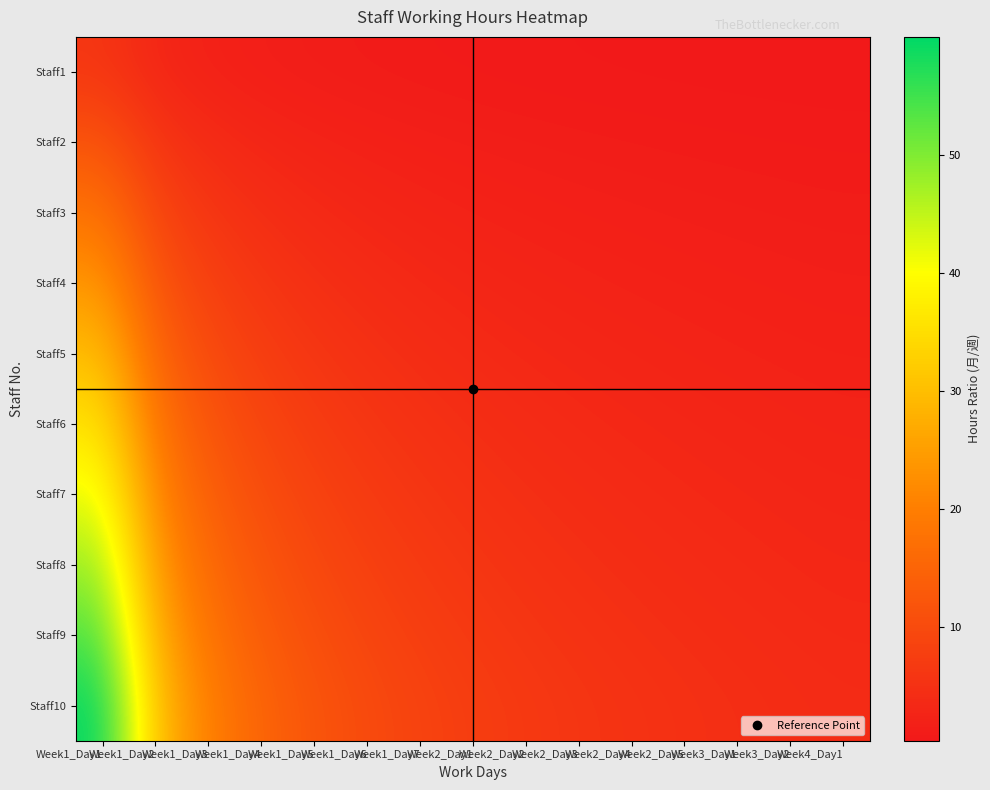

Reading left to right, what are all the values shown in this chart?

Staff1: Week1_Day1=6.0	Week1_Day2=3.0	Week1_Day3=2.0	Week1_Day4=1.5	Week1_Day5=1.2	Week1_Day6=1.0	Week1_Day7=0.9	Week2_Day1=0.7	Week2_Day2=0.7	Week2_Day3=0.6	Week2_Day4=0.5	Week2_Day5=0.5	Week3_Day1=0.5	Week3_Day2=0.4	Week4_Day1=0.4
Staff2: Week1_Day1=12.0	Week1_Day2=6.0	Week1_Day3=4.0	Week1_Day4=3.0	Week1_Day5=2.4	Week1_Day6=2.0	Week1_Day7=1.7	Week2_Day1=1.5	Week2_Day2=1.3	Week2_Day3=1.2	Week2_Day4=1.1	Week2_Day5=1.0	Week3_Day1=0.9	Week3_Day2=0.9	Week4_Day1=0.8
Staff3: Week1_Day1=18.0	Week1_Day2=9.0	Week1_Day3=6.0	Week1_Day4=4.5	Week1_Day5=3.6	Week1_Day6=3.0	Week1_Day7=2.6	Week2_Day1=2.2	Week2_Day2=2.0	Week2_Day3=1.8	Week2_Day4=1.6	Week2_Day5=1.5	Week3_Day1=1.4	Week3_Day2=1.3	Week4_Day1=1.2
Staff4: Week1_Day1=24.0	Week1_Day2=12.0	Week1_Day3=8.0	Week1_Day4=6.0	Week1_Day5=4.8	Week1_Day6=4.0	Week1_Day7=3.4	Week2_Day1=3.0	Week2_Day2=2.7	Week2_Day3=2.4	Week2_Day4=2.2	Week2_Day5=2.0	Week3_Day1=1.8	Week3_Day2=1.7	Week4_Day1=1.6
Staff5: Week1_Day1=30.0	Week1_Day2=15.0	Week1_Day3=10.0	Week1_Day4=7.5	Week1_Day5=6.0	Week1_Day6=5.0	Week1_Day7=4.3	Week2_Day1=3.7	Week2_Day2=3.3	Week2_Day3=3.0	Week2_Day4=2.7	Week2_Day5=2.5	Week3_Day1=2.3	Week3_Day2=2.1	Week4_Day1=2.0
Staff6: Week1_Day1=36.0	Week1_Day2=18.0	Week1_Day3=12.0	Week1_Day4=9.0	Week1_Day5=7.2	Week1_Day6=6.0	Week1_Day7=5.1	Week2_Day1=4.5	Week2_Day2=4.0	Week2_Day3=3.6	Week2_Day4=3.3	Week2_Day5=3.0	Week3_Day1=2.8	Week3_Day2=2.6	Week4_Day1=2.4
Staff7: Week1_Day1=42.0	Week1_Day2=21.0	Week1_Day3=14.0	Week1_Day4=10.5	Week1_Day5=8.4	Week1_Day6=7.0	Week1_Day7=6.0	Week2_Day1=5.2	Week2_Day2=4.7	Week2_Day3=4.2	Week2_Day4=3.8	Week2_Day5=3.5	Week3_Day1=3.2	Week3_Day2=3.0	Week4_Day1=2.8
Staff8: Week1_Day1=48.0	Week1_Day2=24.0	Week1_Day3=16.0	Week1_Day4=12.0	Week1_Day5=9.6	Week1_Day6=8.0	Week1_Day7=6.9	Week2_Day1=6.0	Week2_Day2=5.3	Week2_Day3=4.8	Week2_Day4=4.4	Week2_Day5=4.0	Week3_Day1=3.7	Week3_Day2=3.4	Week4_Day1=3.2
Staff9: Week1_Day1=54.0	Week1_Day2=27.0	Week1_Day3=18.0	Week1_Day4=13.5	Week1_Day5=10.8	Week1_Day6=9.0	Week1_Day7=7.7	Week2_Day1=6.7	Week2_Day2=6.0	Week2_Day3=5.4	Week2_Day4=4.9	Week2_Day5=4.5	Week3_Day1=4.2	Week3_Day2=3.9	Week4_Day1=3.6
Staff10: Week1_Day1=60.0	Week1_Day2=30.0	Week1_Day3=20.0	Week1_Day4=15.0	Week1_Day5=12.0	Week1_Day6=10.0	Week1_Day7=8.6	Week2_Day1=7.5	Week2_Day2=6.7	Week2_Day3=6.0	Week2_Day4=5.5	Week2_Day5=5.0	Week3_Day1=4.6	Week3_Day2=4.3	Week4_Day1=4.0